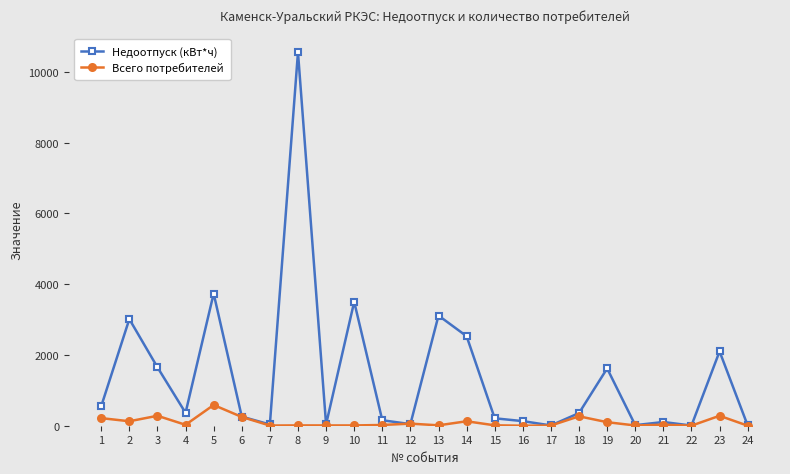

What is the sum of all Всего потребителей values?

2433.0